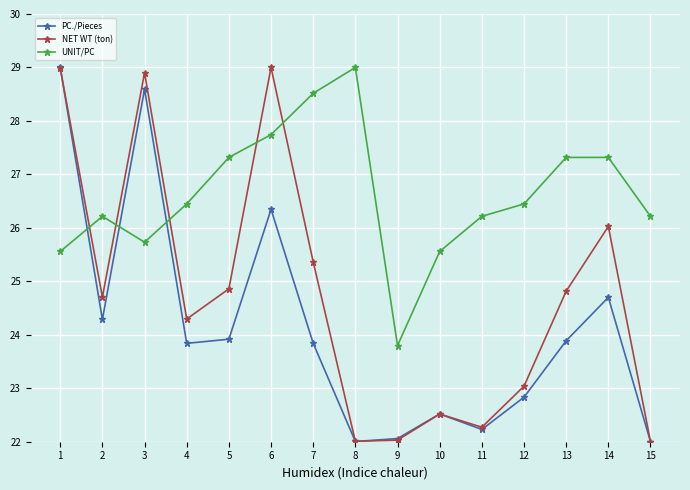

List the series in order of their overall mean, lowest first.

PC./Pieces, NET WT (ton), UNIT/PC